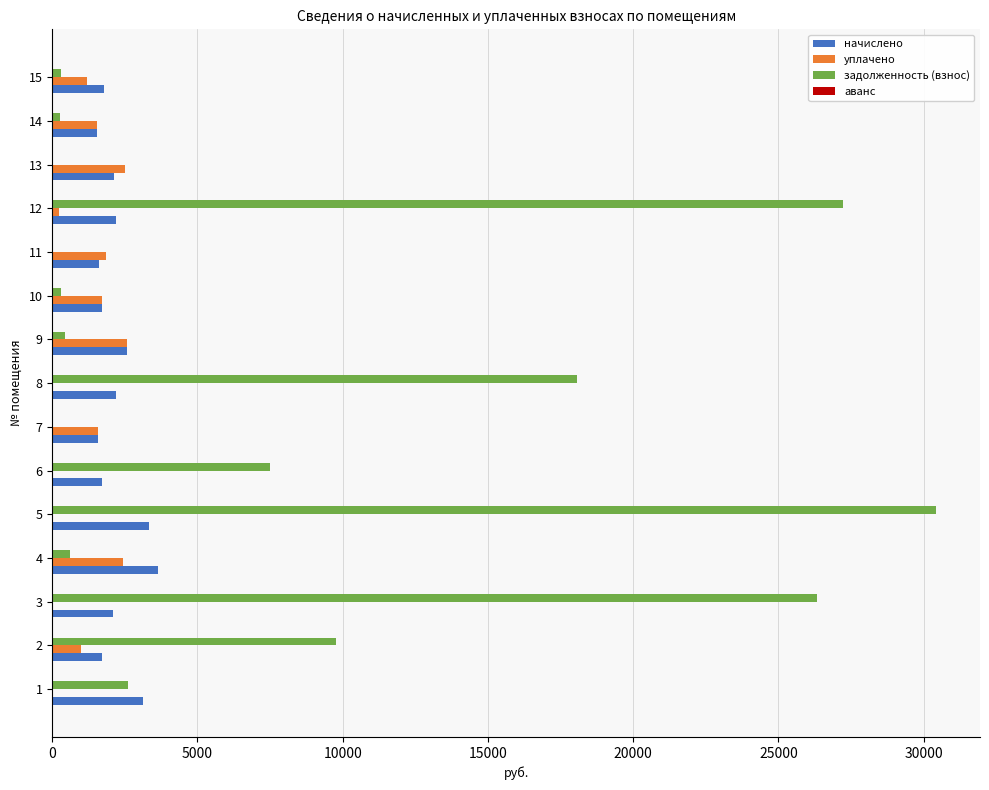

Which series changed the most between 8 and 11?

задолженность (взнос)